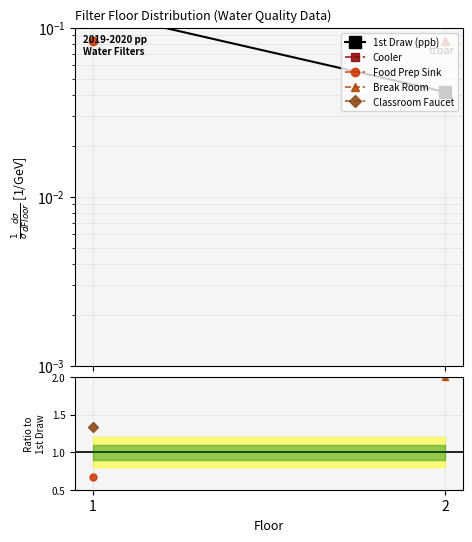

Rank the series by their maximum value, from highest to lowest.

Cooler, Food Prep Sink, 1st Draw (ppb), Break Room, Classroom Faucet